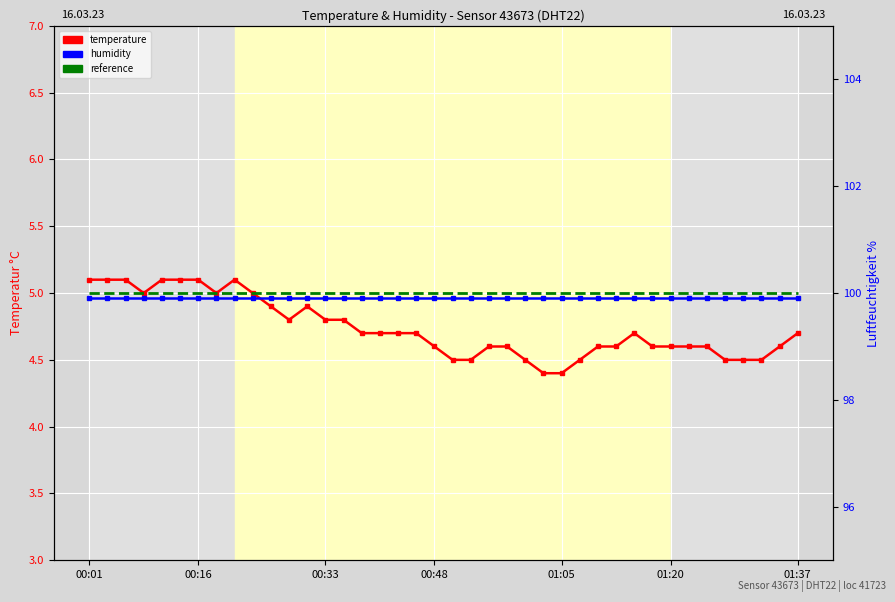

Reading left to right, what are all the values shown in this chart?

temperature: 5.1	5.1	5.1	5.0	5.1	5.1	5.1	5.0	5.1	5.0	4.9	4.8	4.9	4.8	4.8	4.7	4.7	4.7	4.7	4.6	4.5	4.5	4.6	4.6	4.5	4.4	4.4	4.5	4.6	4.6	4.7	4.6	4.6	4.6	4.6	4.5	4.5	4.5	4.6	4.7
humidity: 99.9	99.9	99.9	99.9	99.9	99.9	99.9	99.9	99.9	99.9	99.9	99.9	99.9	99.9	99.9	99.9	99.9	99.9	99.9	99.9	99.9	99.9	99.9	99.9	99.9	99.9	99.9	99.9	99.9	99.9	99.9	99.9	99.9	99.9	99.9	99.9	99.9	99.9	99.9	99.9
reference: 5.0	5.0	5.0	5.0	5.0	5.0	5.0	5.0	5.0	5.0	5.0	5.0	5.0	5.0	5.0	5.0	5.0	5.0	5.0	5.0	5.0	5.0	5.0	5.0	5.0	5.0	5.0	5.0	5.0	5.0	5.0	5.0	5.0	5.0	5.0	5.0	5.0	5.0	5.0	5.0